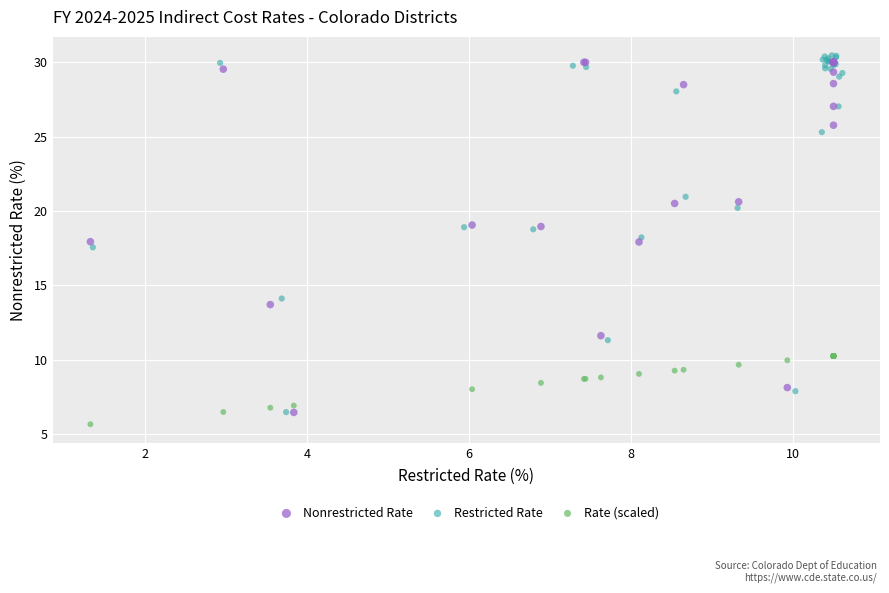

Which series contains the lowest Y value?

Rate (scaled)